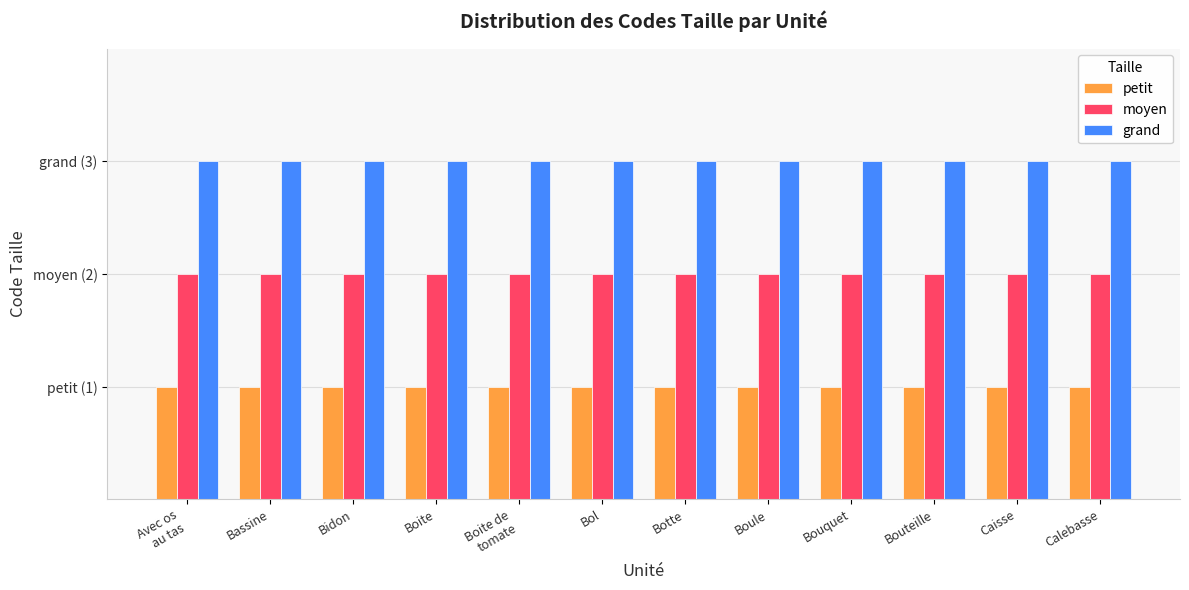

What is the difference between the highest and lowest values at Avec os
au tas?

2